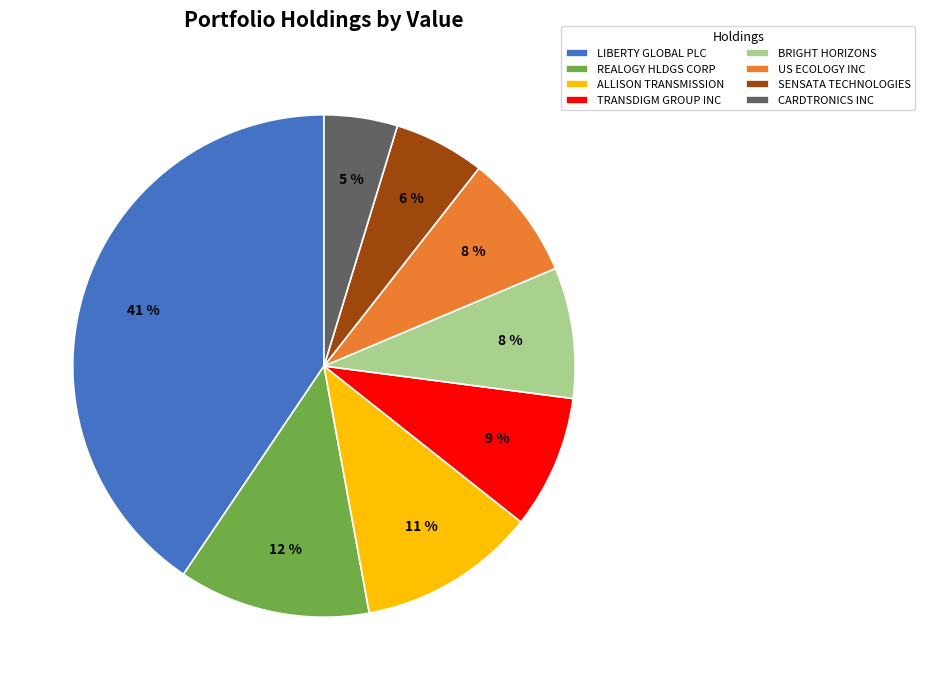

Combined, do BRIGHT HORIZONS and TRANSDIGM GROUP INC account for over 50%?

No